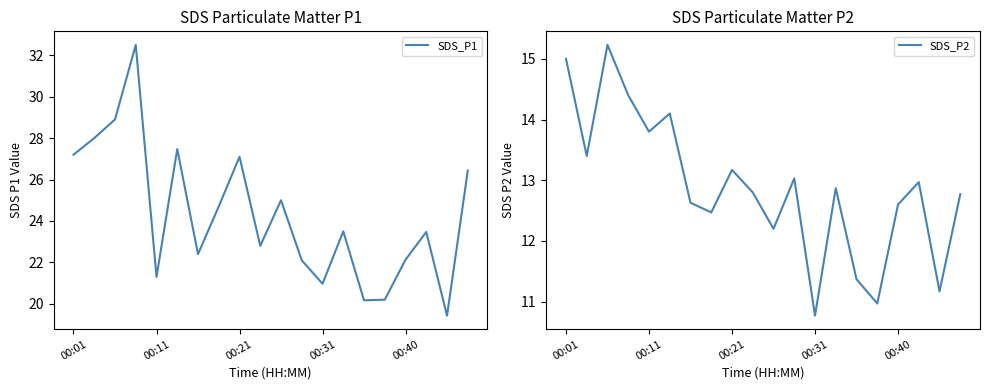

Is this an area chart (filled region under the line)?

No